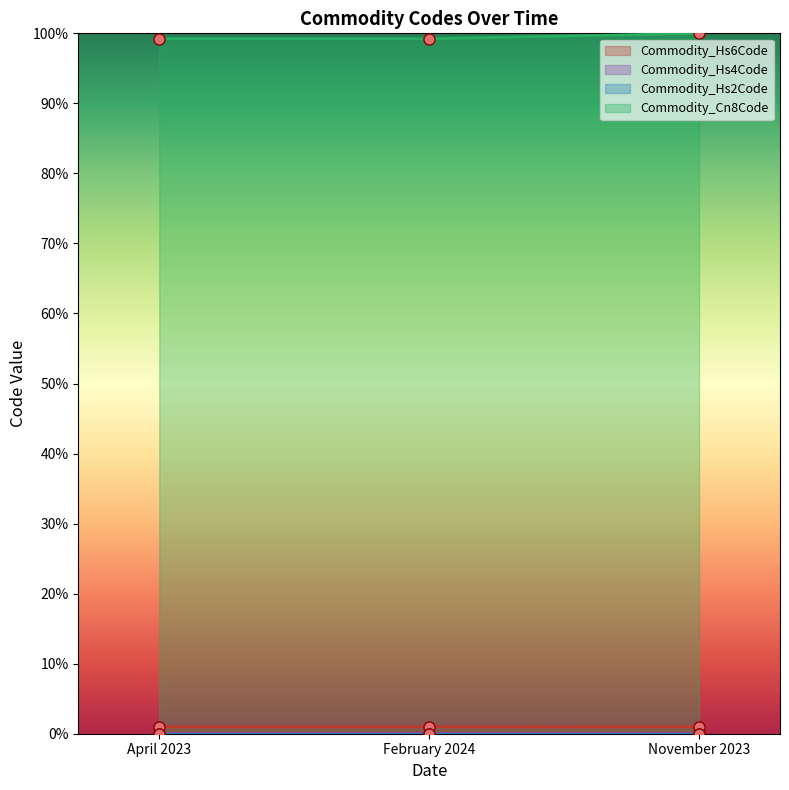

What position from the left is November 2023?

3